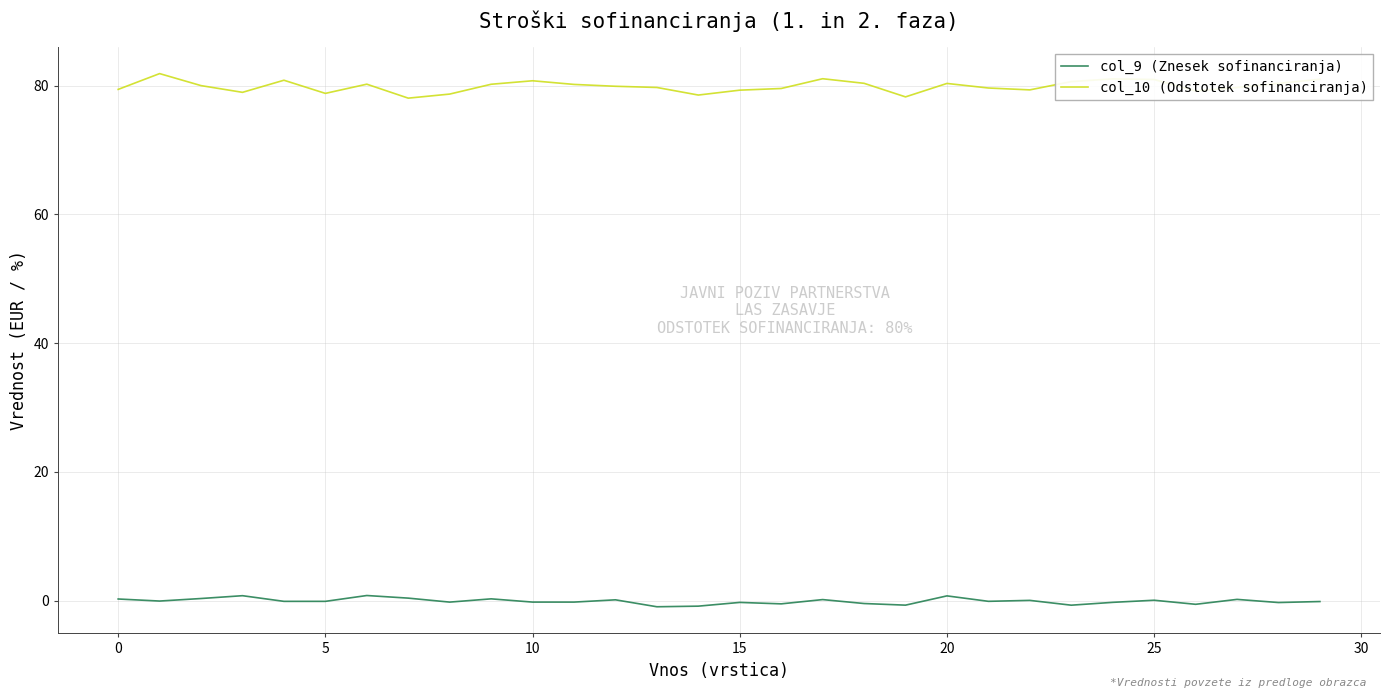

What is the maximum value shown in the chart?

81.9